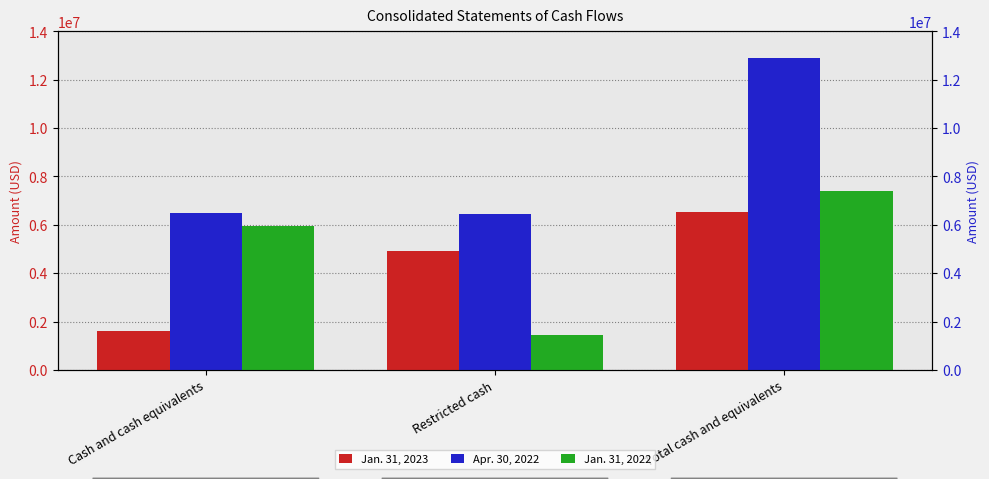

Which series has the largest range (max minus min)?

Apr. 30, 2022